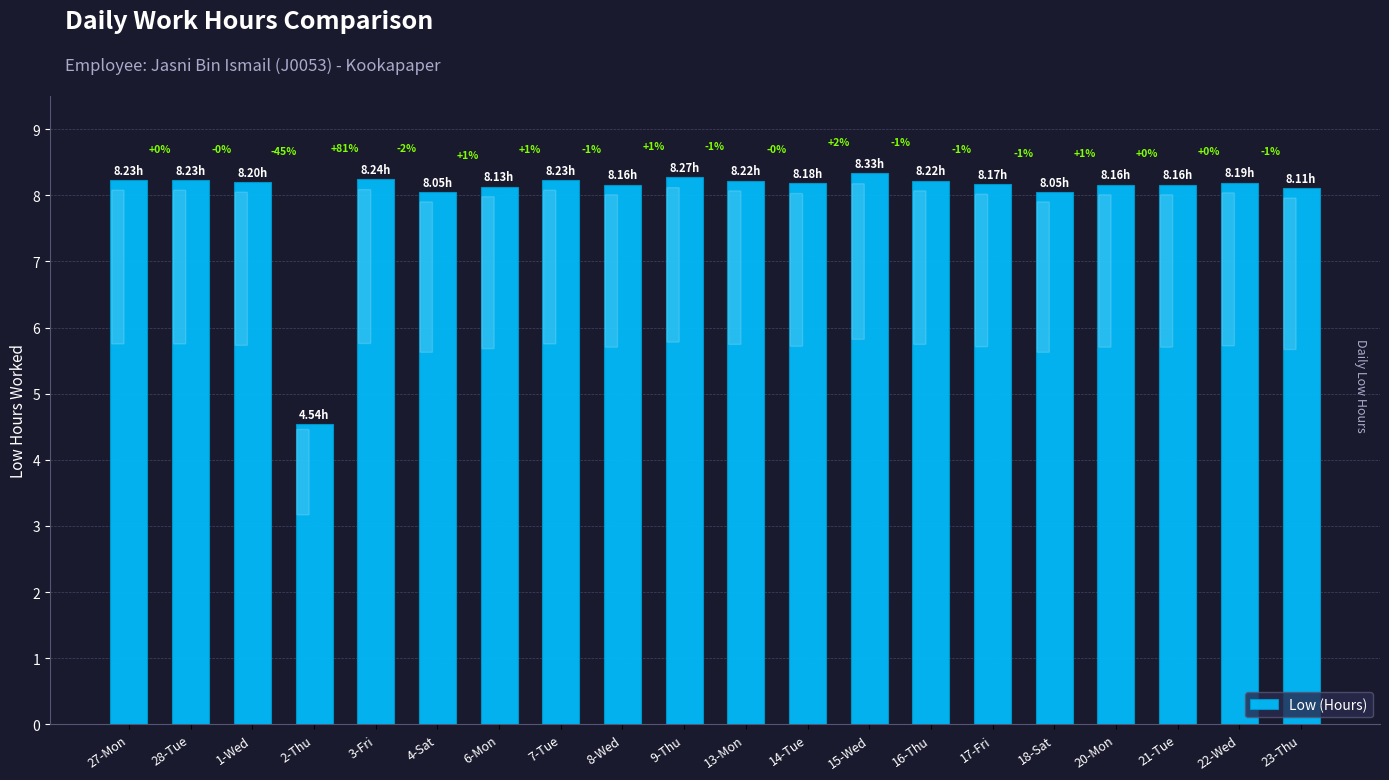

How many bars are there in total?

20